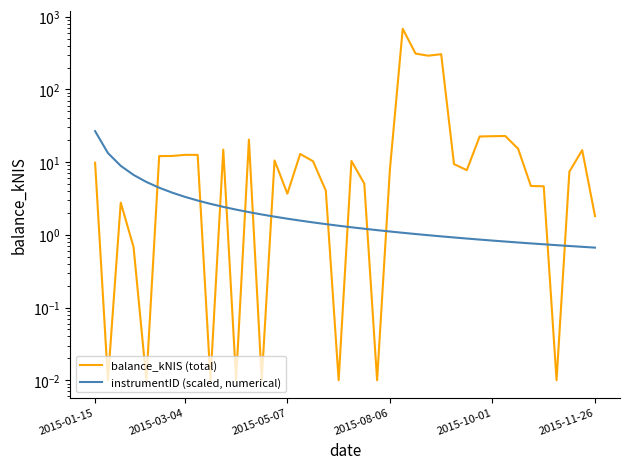

The balance_kNIS (total) series shows 1.0 at 2015-08-06. True or false?

False